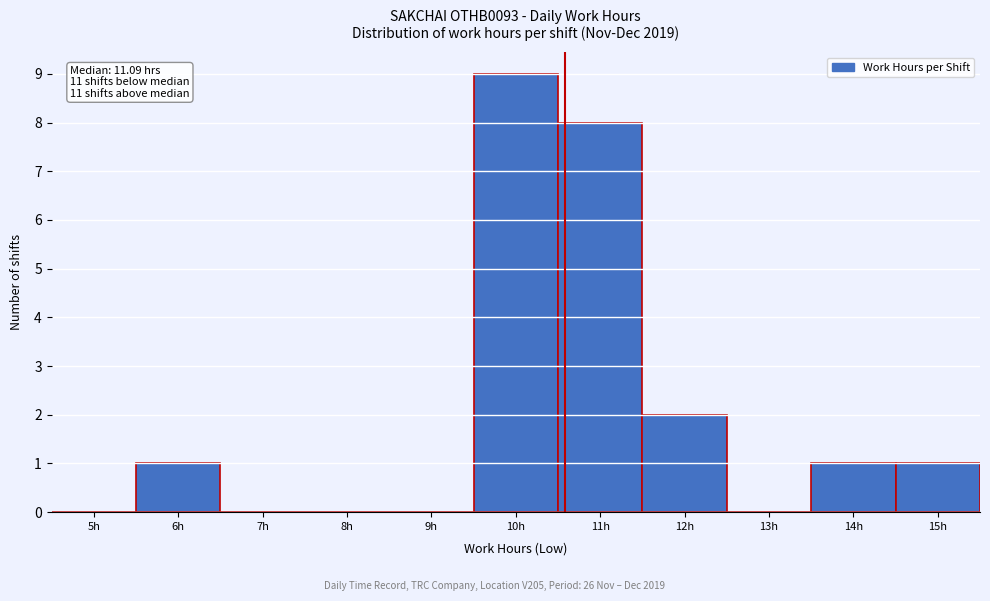

Reading left to right, extract all data points from this chart.

5h=0	6h=1	7h=0	8h=0	9h=0	10h=9	11h=8	12h=2	13h=0	14h=1	15h=1